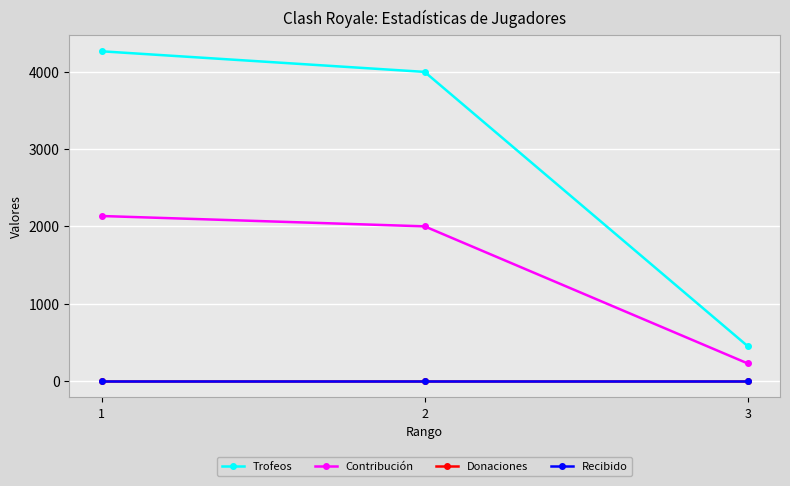

What is the difference between the highest and lowest values at 3?

448